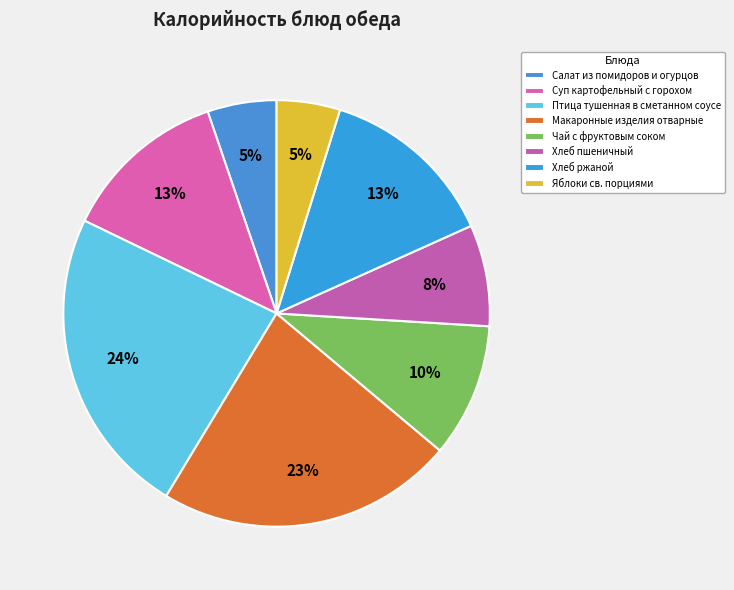

Is it true that Чай с фруктовым соком is 1% of the pie?

False